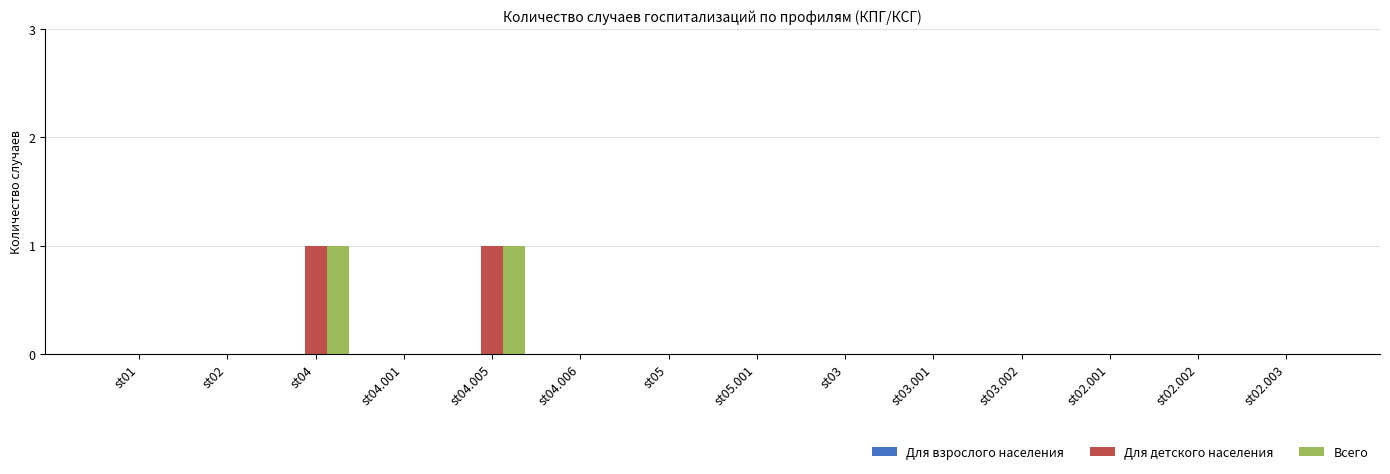

Does the chart contain stacked bars?

No